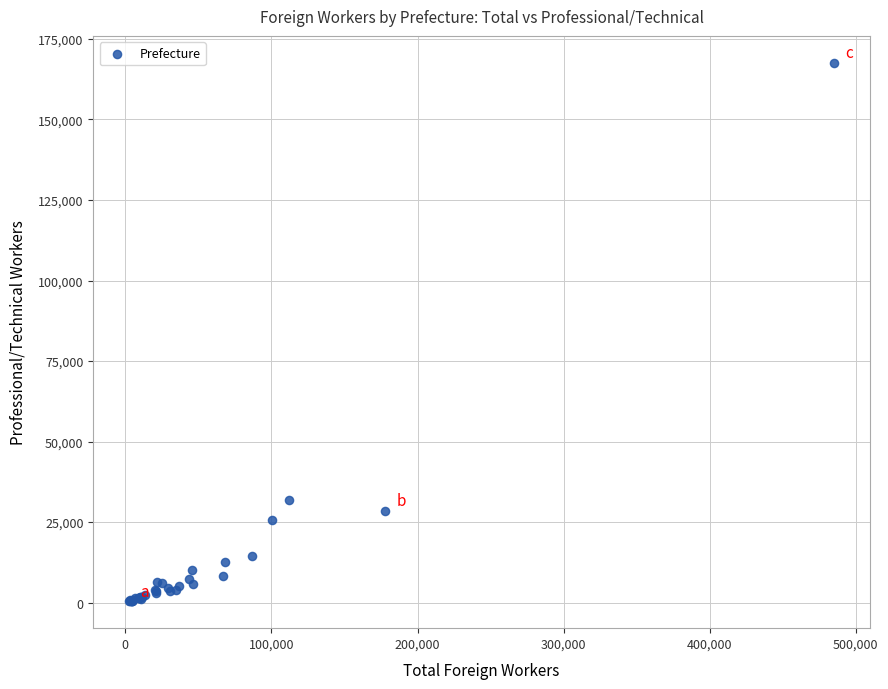

What Y value in the scatter plot is closest to 84009?

31947